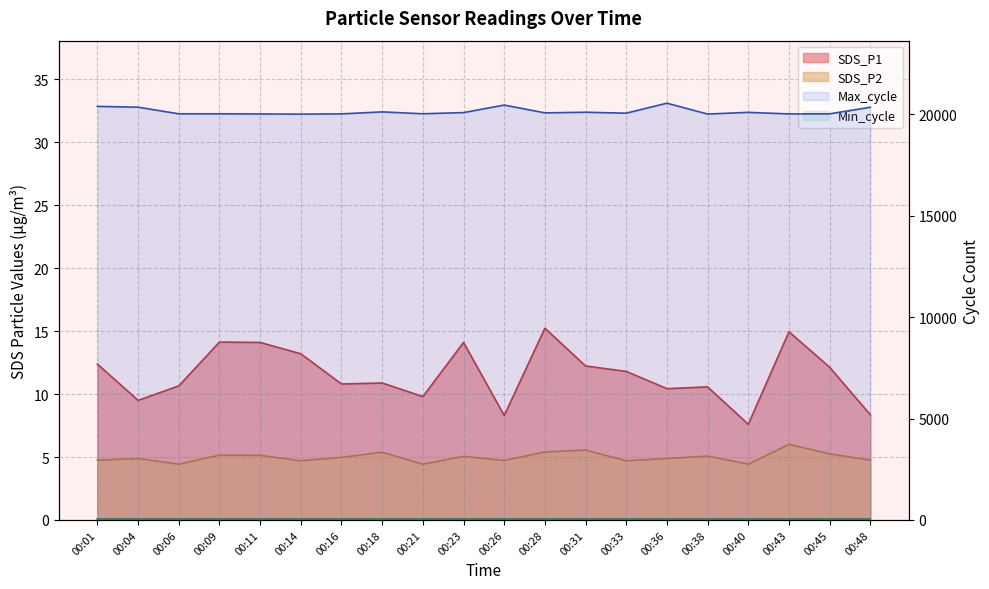

What is the spread (max minus min) of values at 00:21?

20006